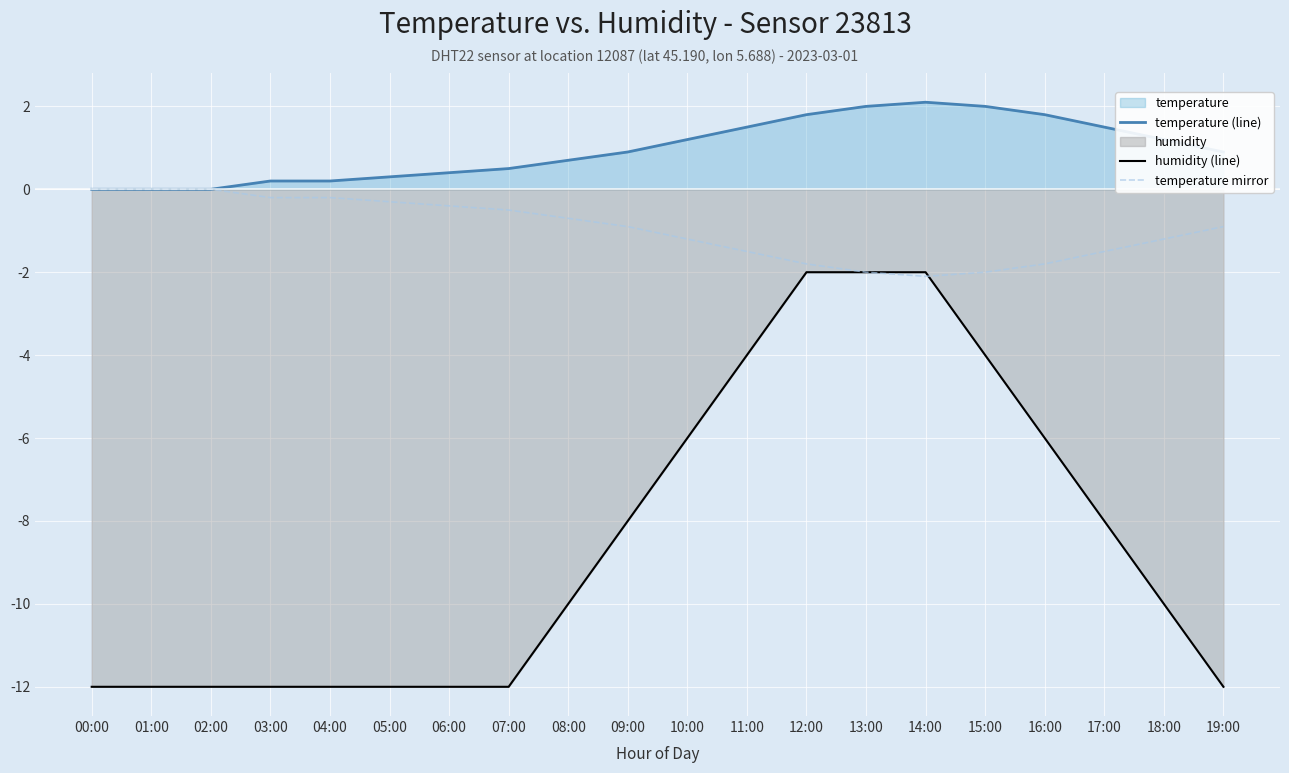

True or false: humidity (line) has a value of -6.6 at 15:00.

False